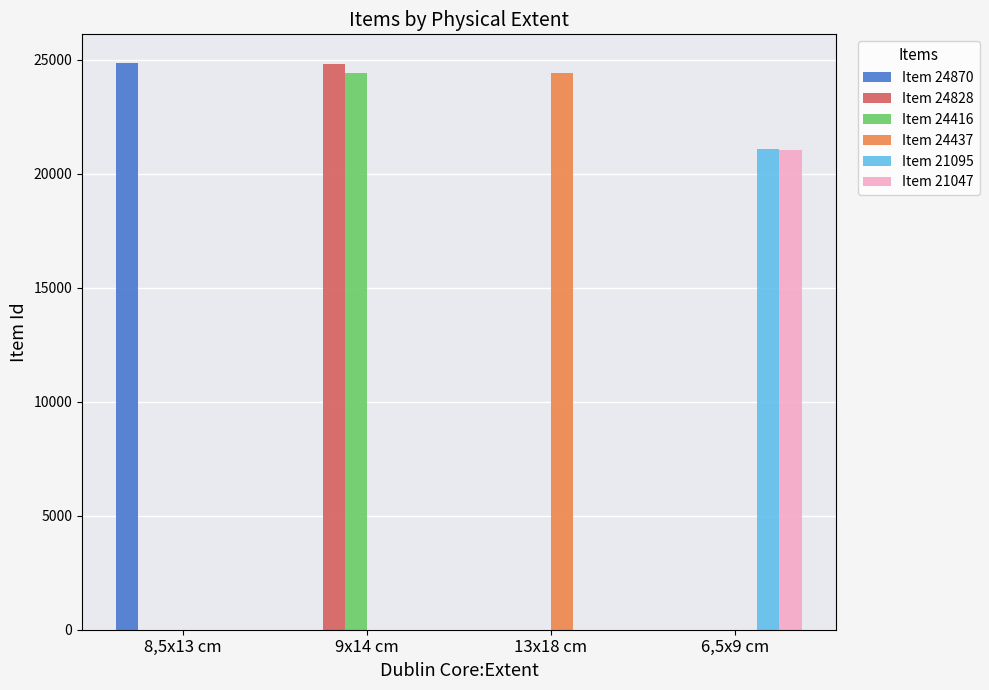

What is the greatest value displayed?

24870